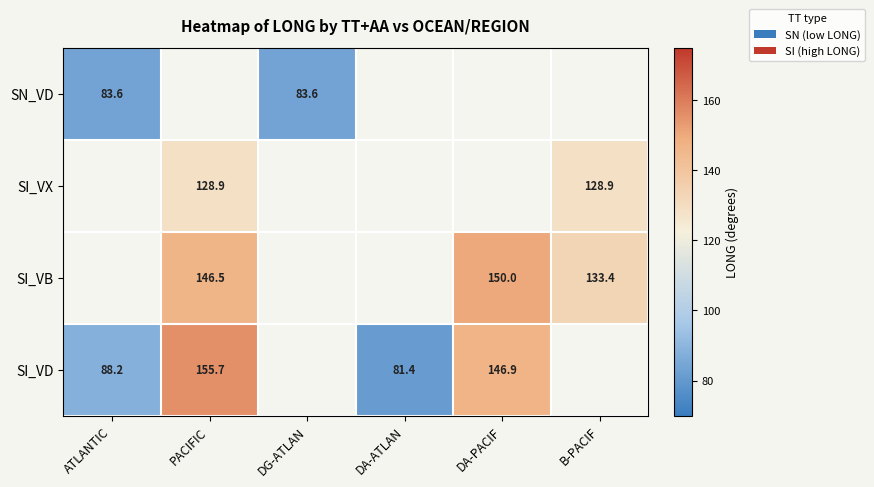

Is it true that SN_VD equals 83.6 at ATLANTIC?

True